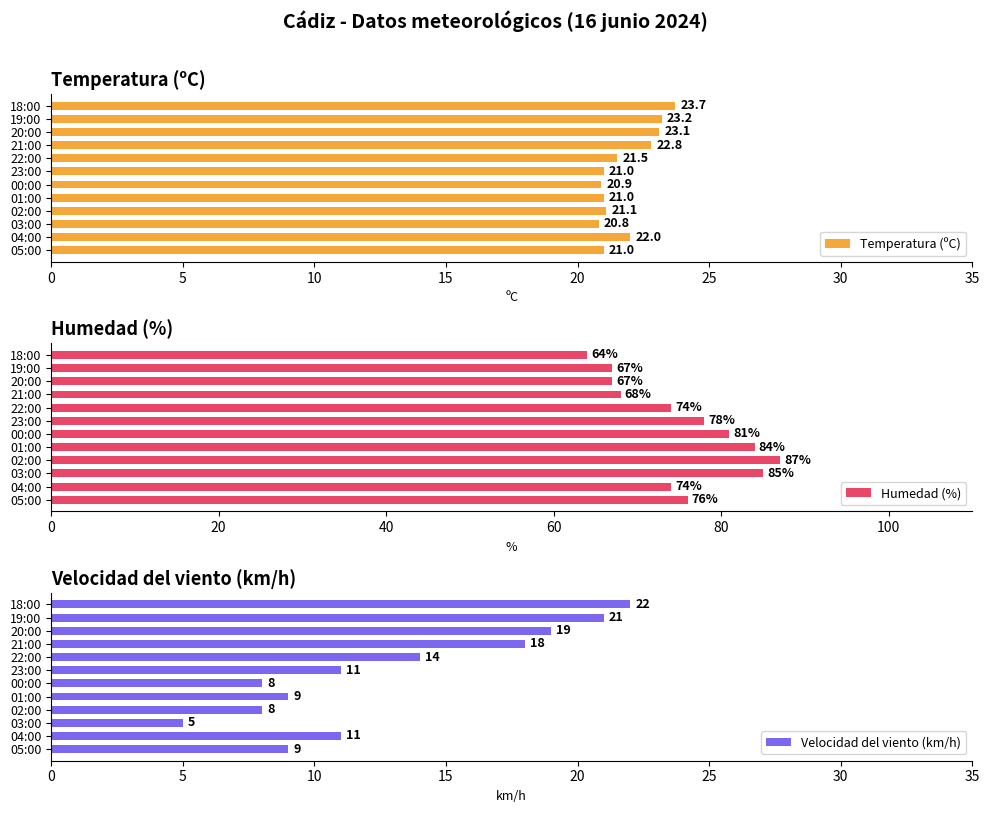

At which label does Temperatura (ºC) reach its peak?

18:00